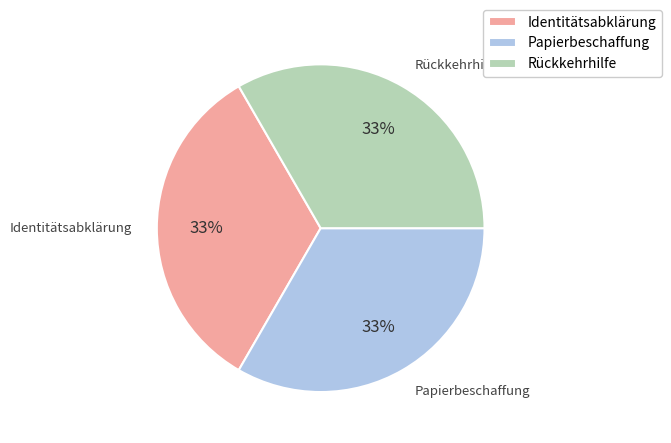

Do Identitätsabklärung and Papierbeschaffung together represent more than half of the pie?

Yes